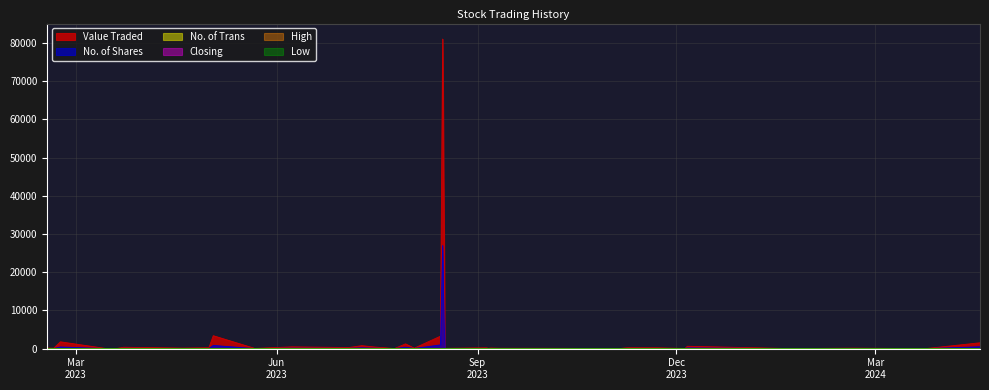

Where is No. of Trans nearest to the value 4?

20